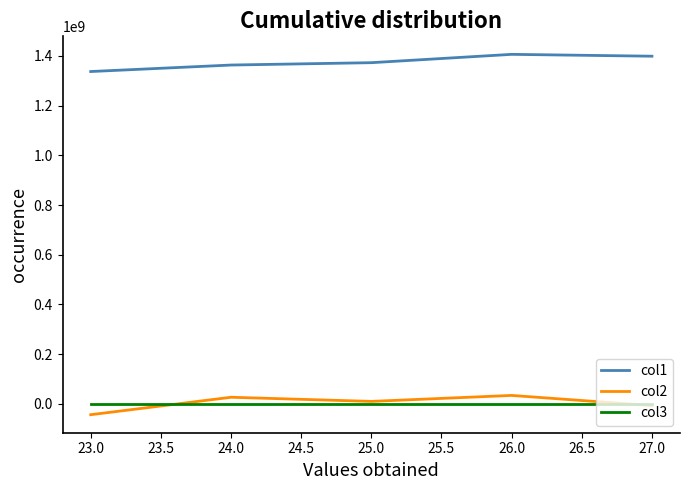

Which series has the largest total across all categories?

col1